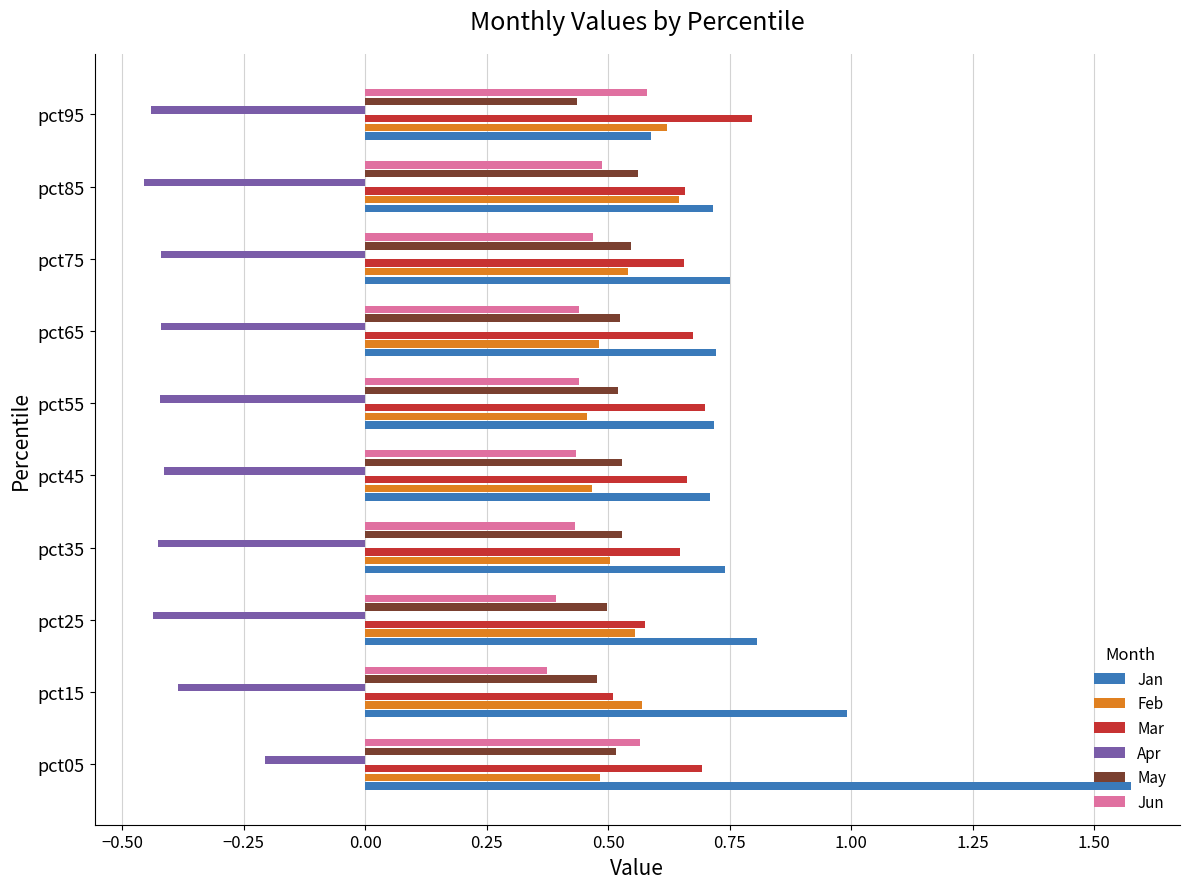

List the series in order of their peak value, lowest first.

Apr, May, Jun, Feb, Mar, Jan